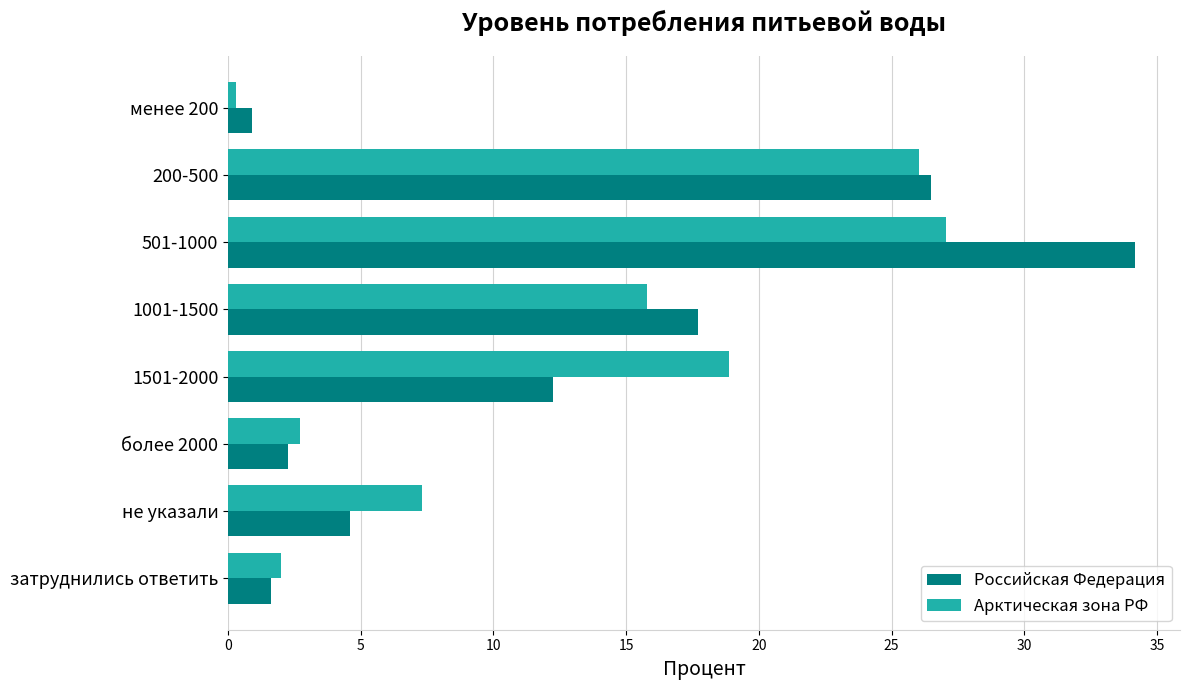

What are all the series names shown in the legend?

Российская Федерация, Арктическая зона РФ